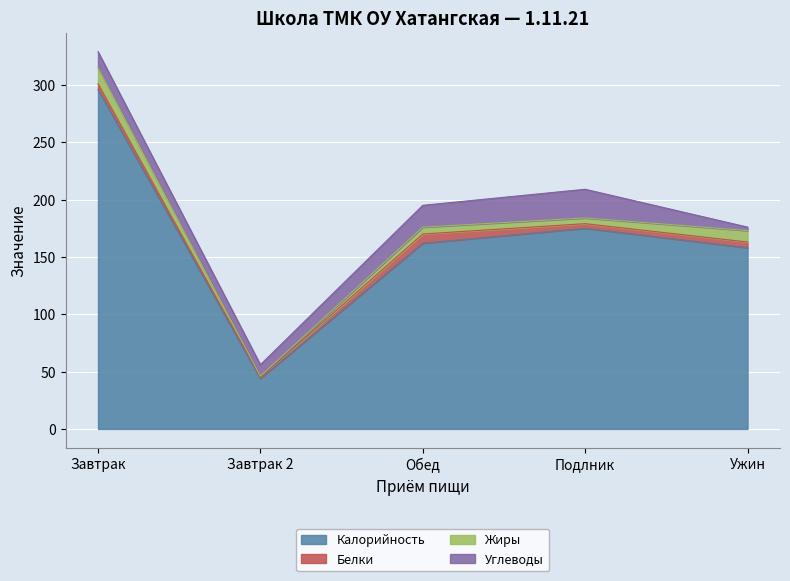

Which series has the largest total across all categories?

Калорийность